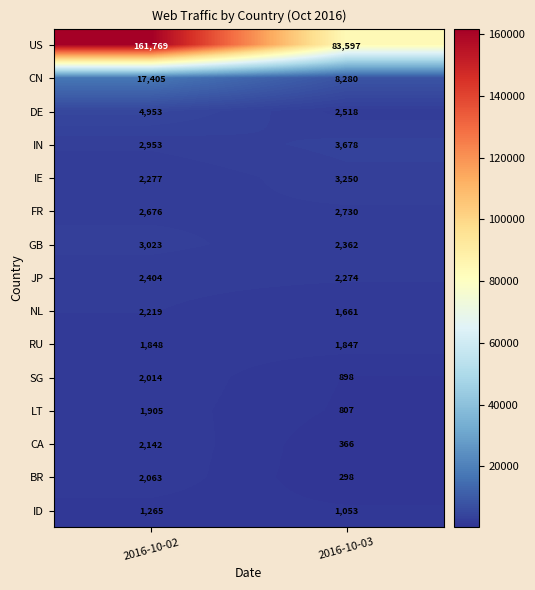

Reading left to right, list all the values displayed in this chart.

US: 2016-10-02=161769	2016-10-03=83597
CN: 2016-10-02=17405	2016-10-03=8280
DE: 2016-10-02=4953	2016-10-03=2518
IN: 2016-10-02=2953	2016-10-03=3678
IE: 2016-10-02=2277	2016-10-03=3250
FR: 2016-10-02=2676	2016-10-03=2730
GB: 2016-10-02=3023	2016-10-03=2362
JP: 2016-10-02=2404	2016-10-03=2274
NL: 2016-10-02=2219	2016-10-03=1661
RU: 2016-10-02=1848	2016-10-03=1847
SG: 2016-10-02=2014	2016-10-03=898
LT: 2016-10-02=1905	2016-10-03=807
CA: 2016-10-02=2142	2016-10-03=366
BR: 2016-10-02=2063	2016-10-03=298
ID: 2016-10-02=1265	2016-10-03=1053